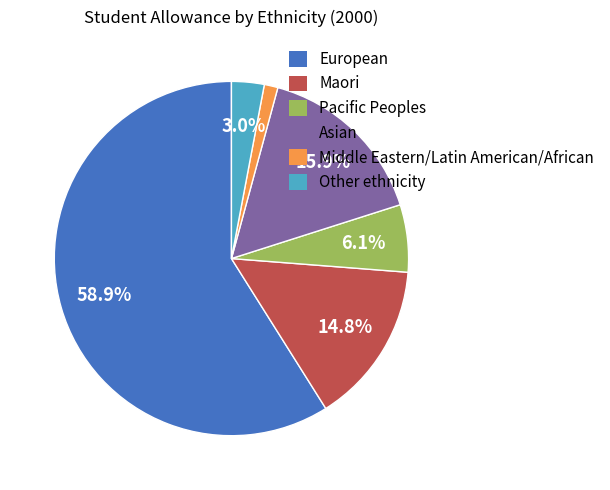

Count the number of slices in the pie.

6